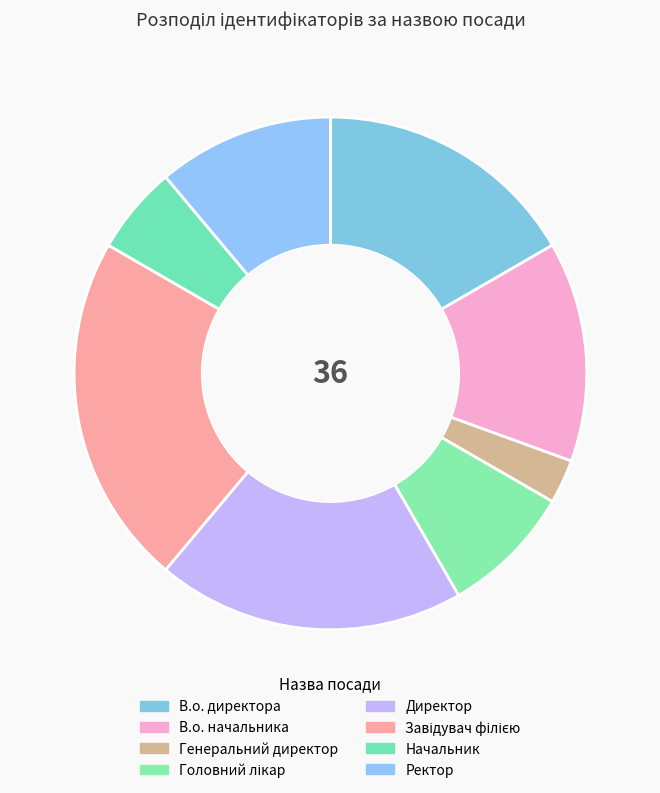

To the nearest percent, what portion does В.о. начальника represent?

14%